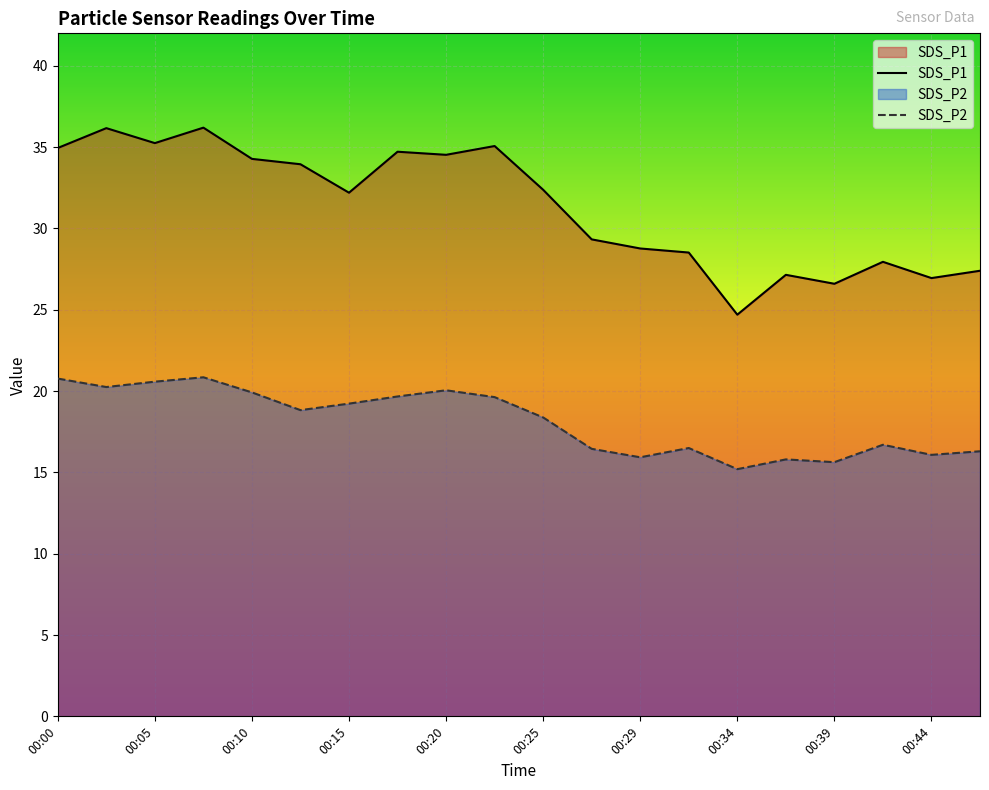

What is the minimum value for SDS_P2?

15.2